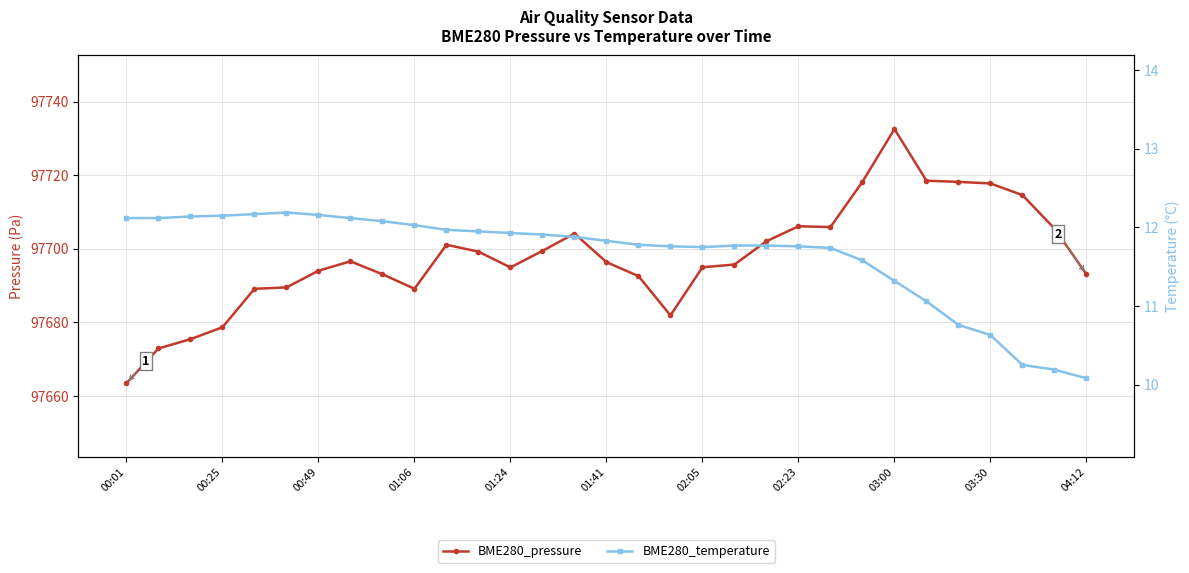

Is the value of BME280_temperature at 13 greater than the value of BME280_pressure at 18?

No